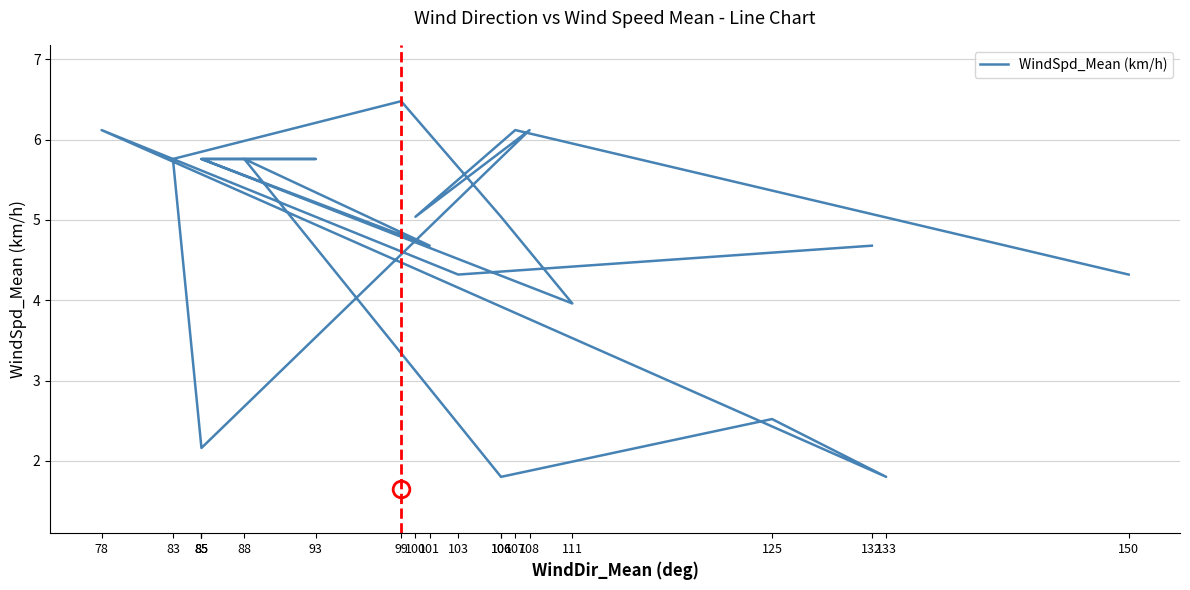

Is it true that the value at 93 is 5.8?

True